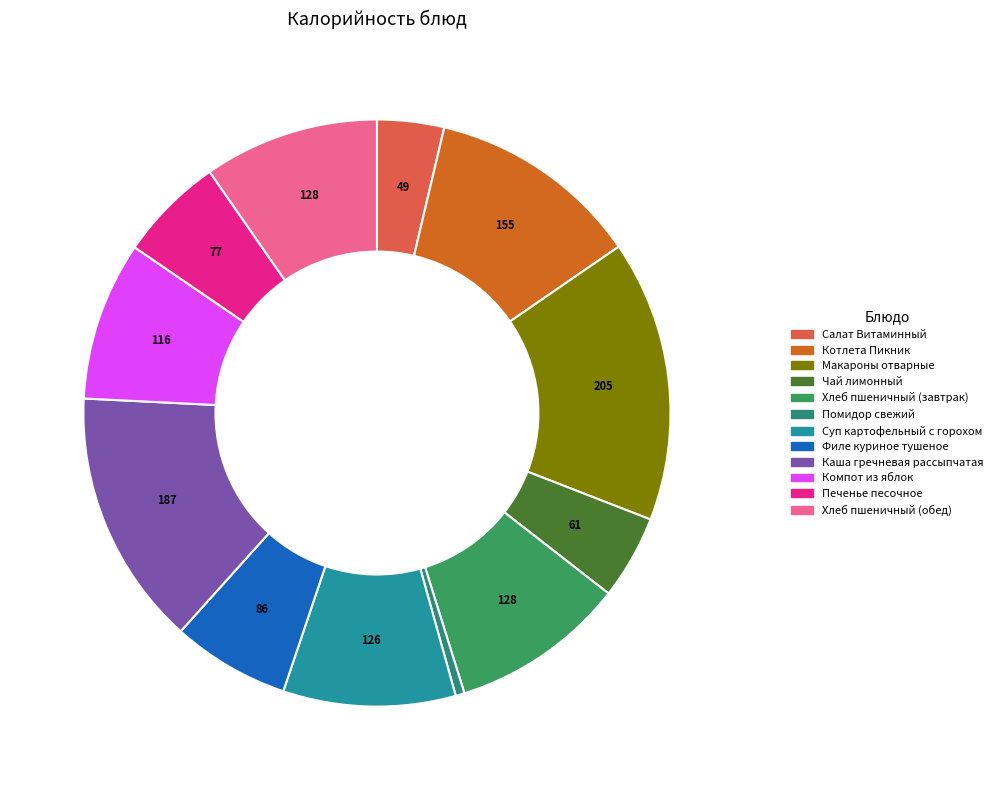

Count the number of slices in the pie.

12